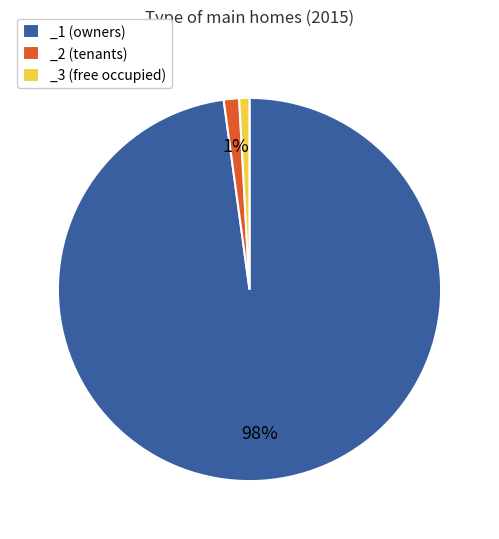

To the nearest percent, what percentage of the pie is _3 (free occupied)?

1%